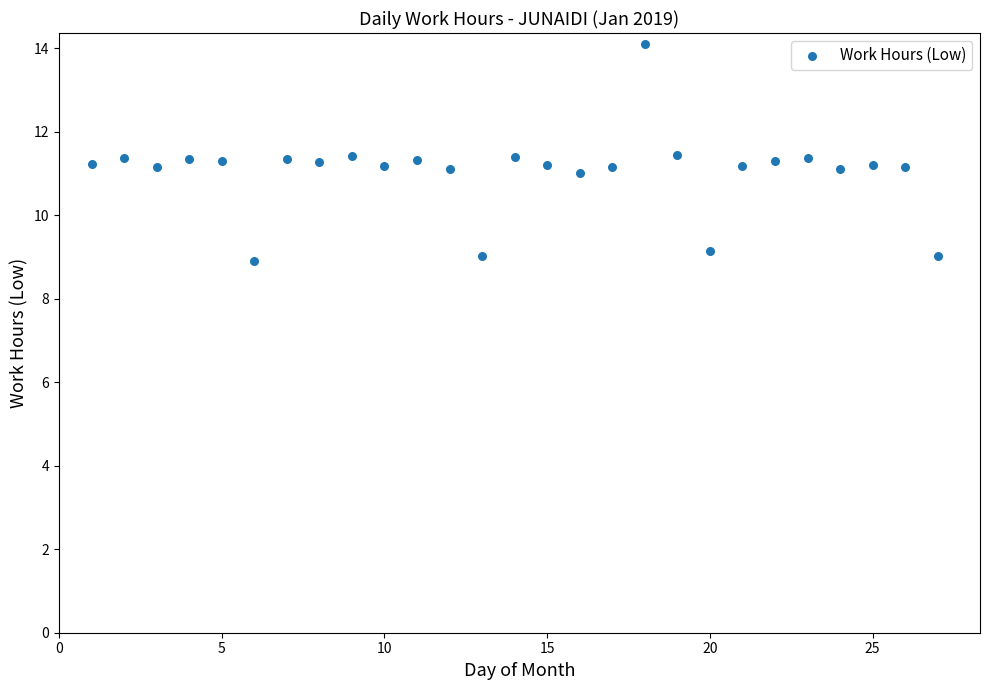

What is the range of Y values (max minus min)?

5.2